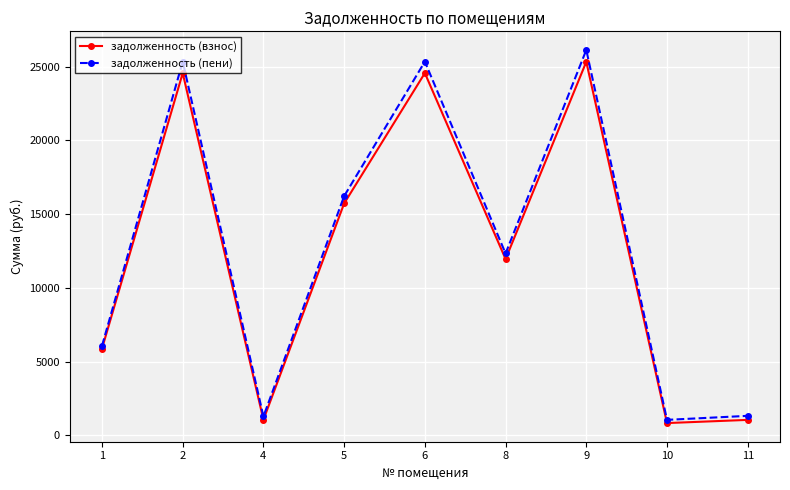

Rank the series by their maximum value, from highest to lowest.

задолженность (пени), задолженность (взнос)